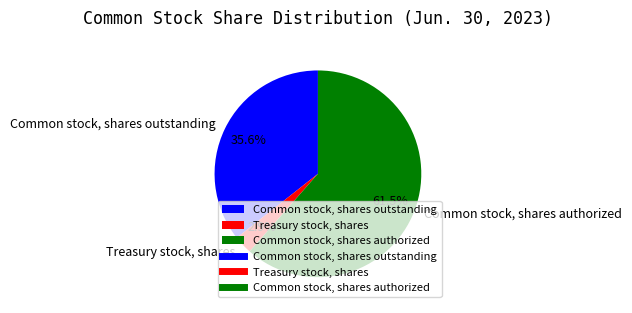

Which category has the biggest portion of the pie?

Common stock, shares authorized